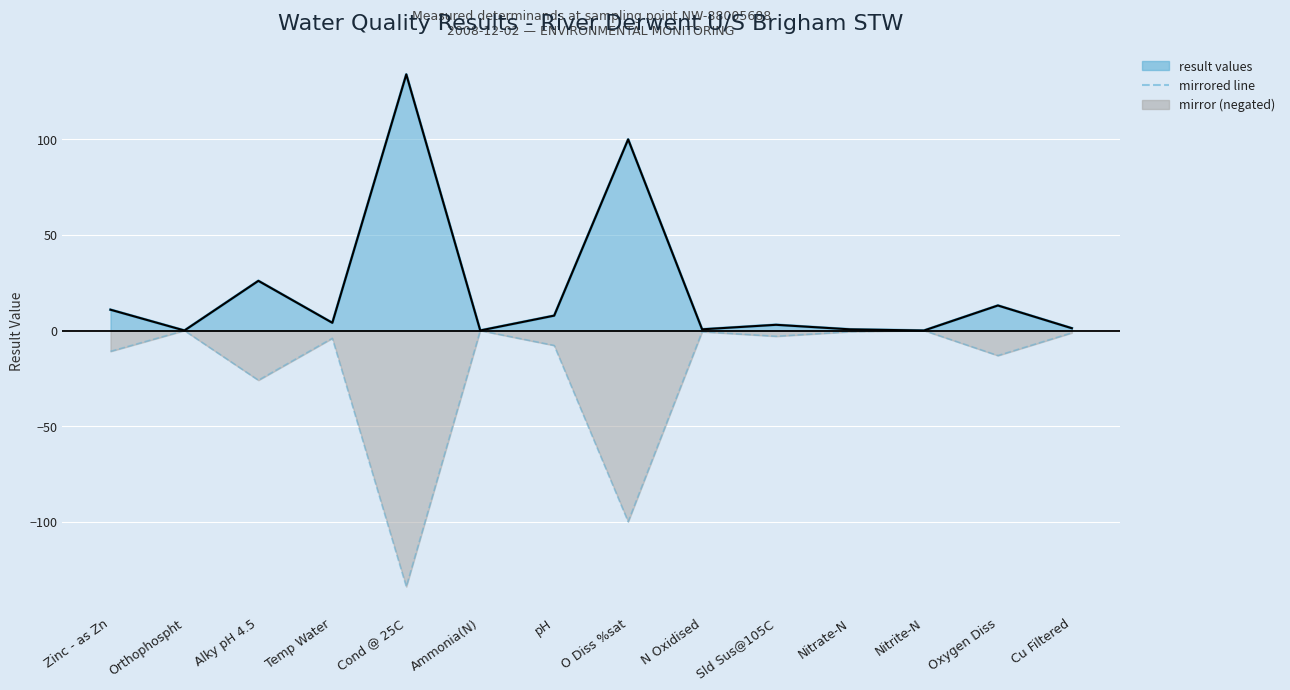

What is the minimum value shown in the chart?

-134.0